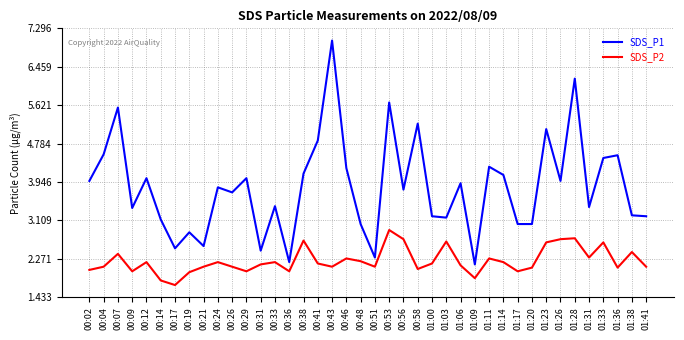

What is the difference between the maximum and minimum values in the SDS_P2 series?

1.2